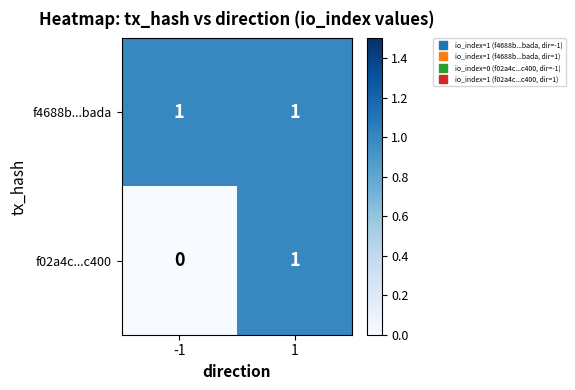

Which series has the largest range (max minus min)?

f02a4c...c400